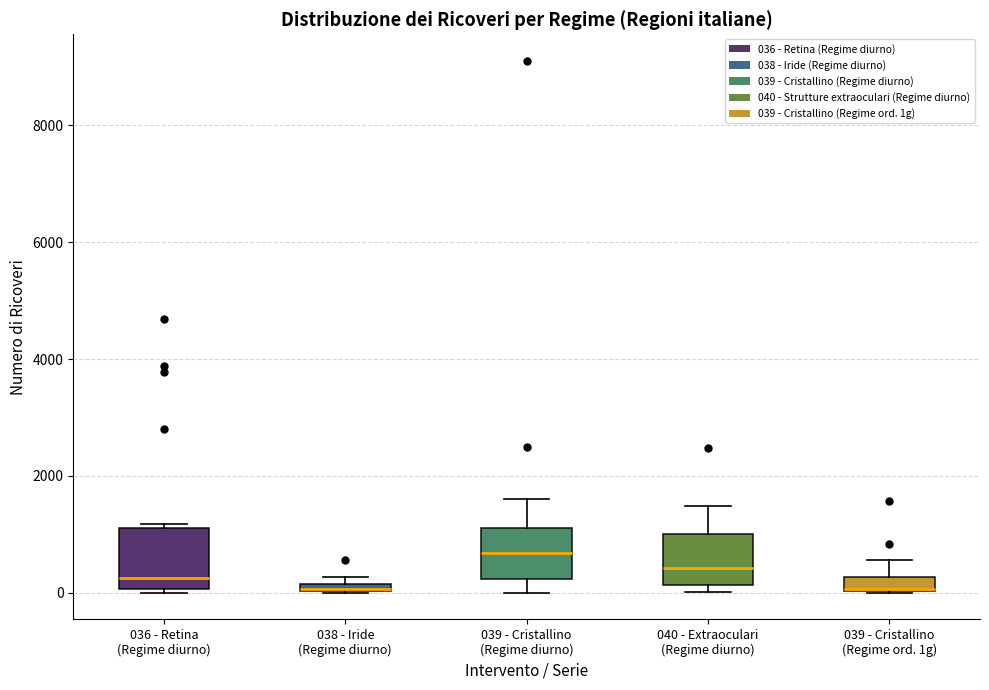

Where is the upper edge of the box for 036 - Retina (Regime diurno) on the y-axis? The values are not printed on the chart, so give them approximately, as read against the axis.

1200